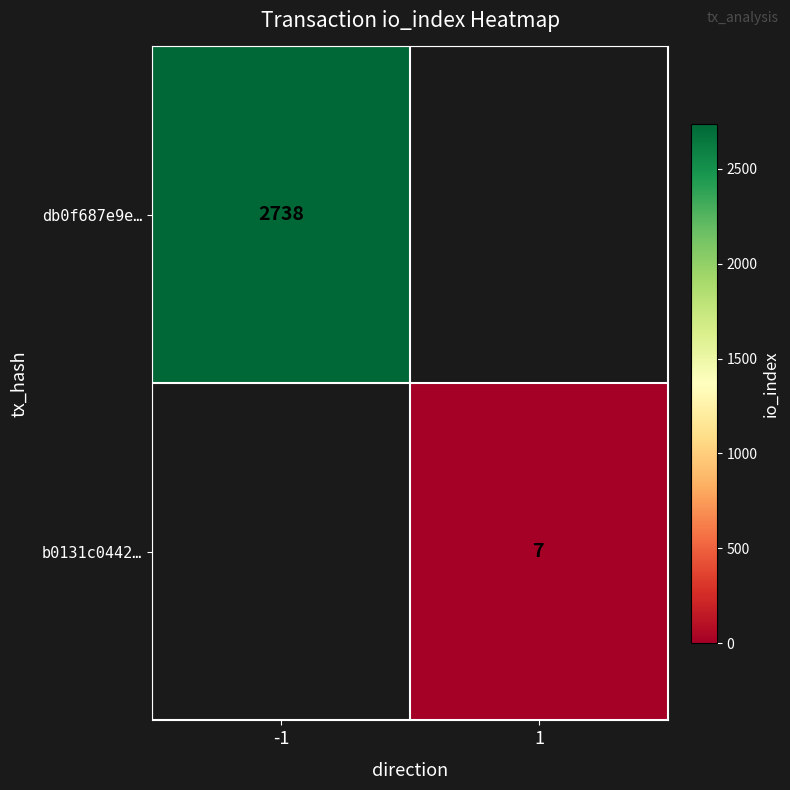

Is the value of db0f687e9e… at -1 greater than the value of b0131c0442… at 1?

Yes